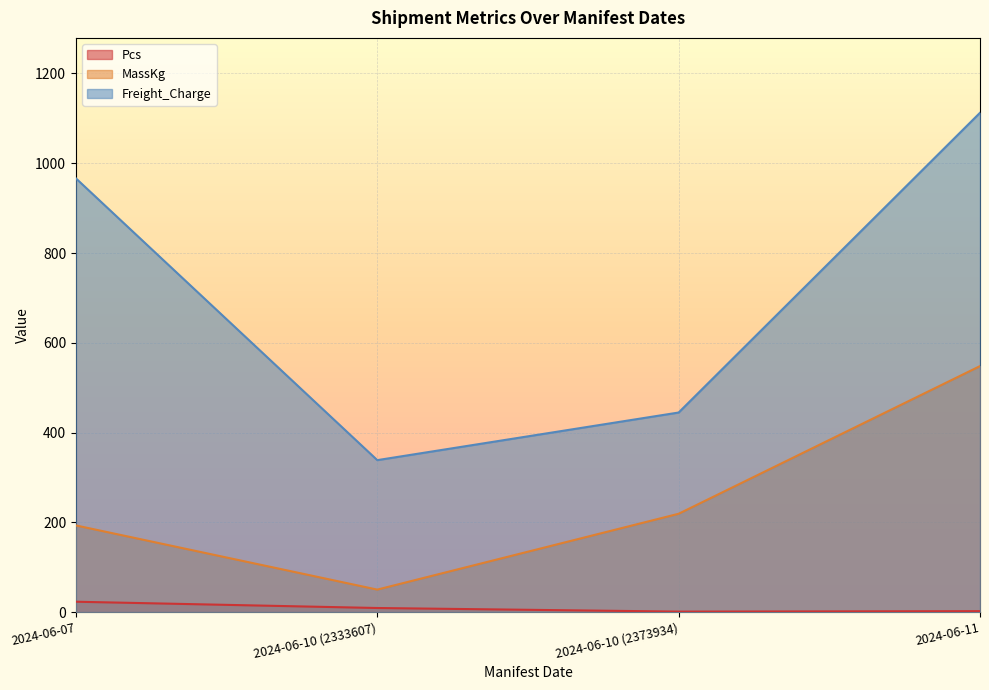

The value of MassKg at 2024-06-11 is 223.0. True or false?

False